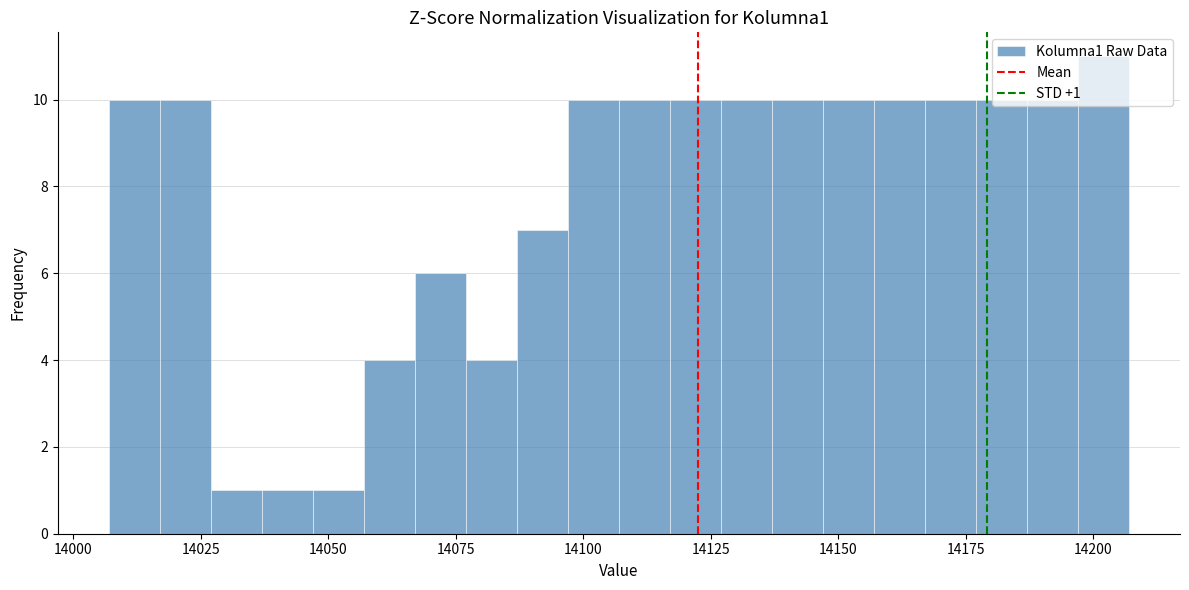

Around what value on the x-axis is the tallest bar? Give the approximate position of its centre, as read against the axis.

14200